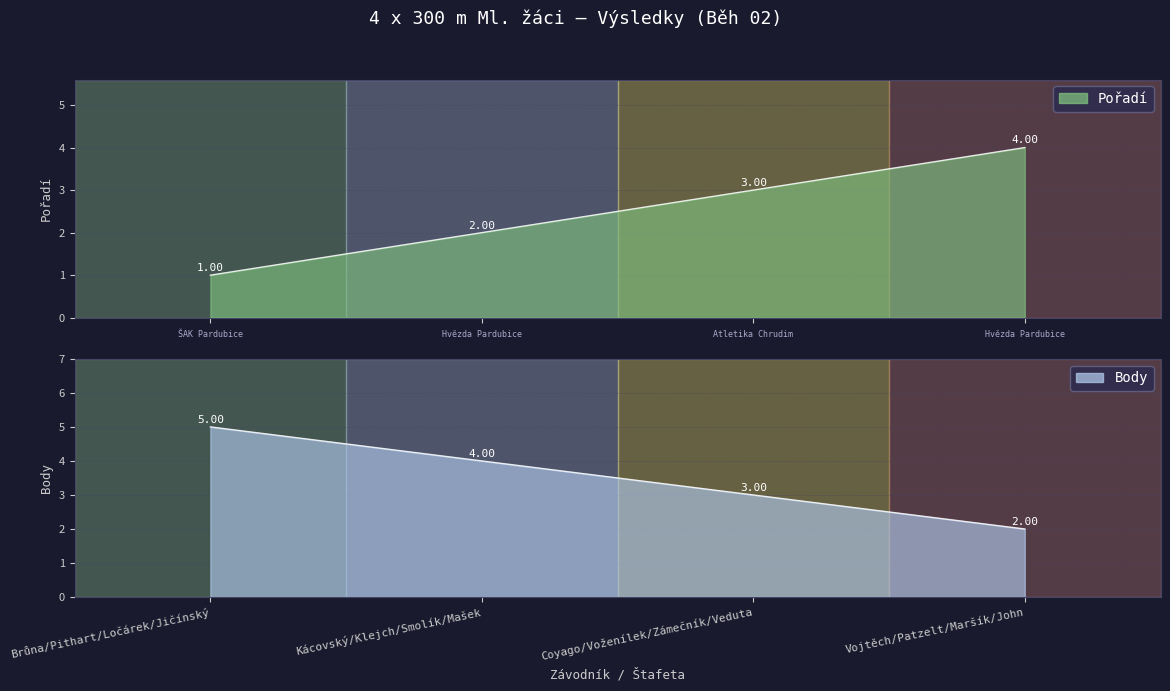

Which series has the largest range (max minus min)?

Pořadí